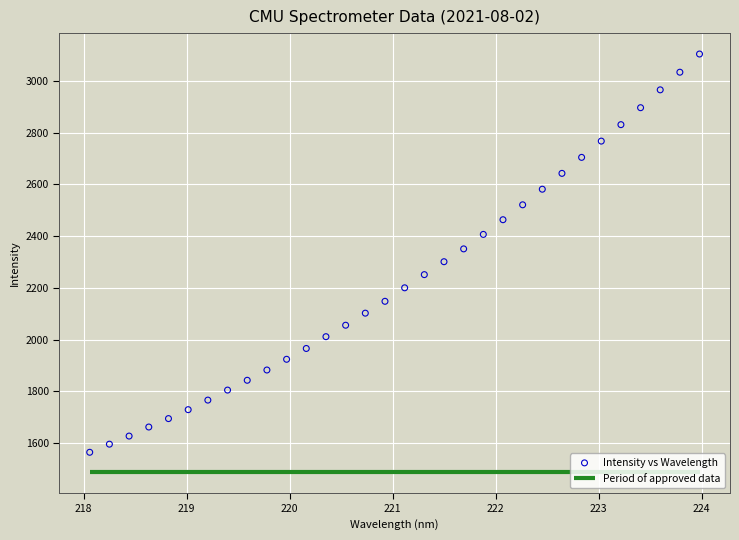

What is the range of Y values (max minus min)?

1541.1